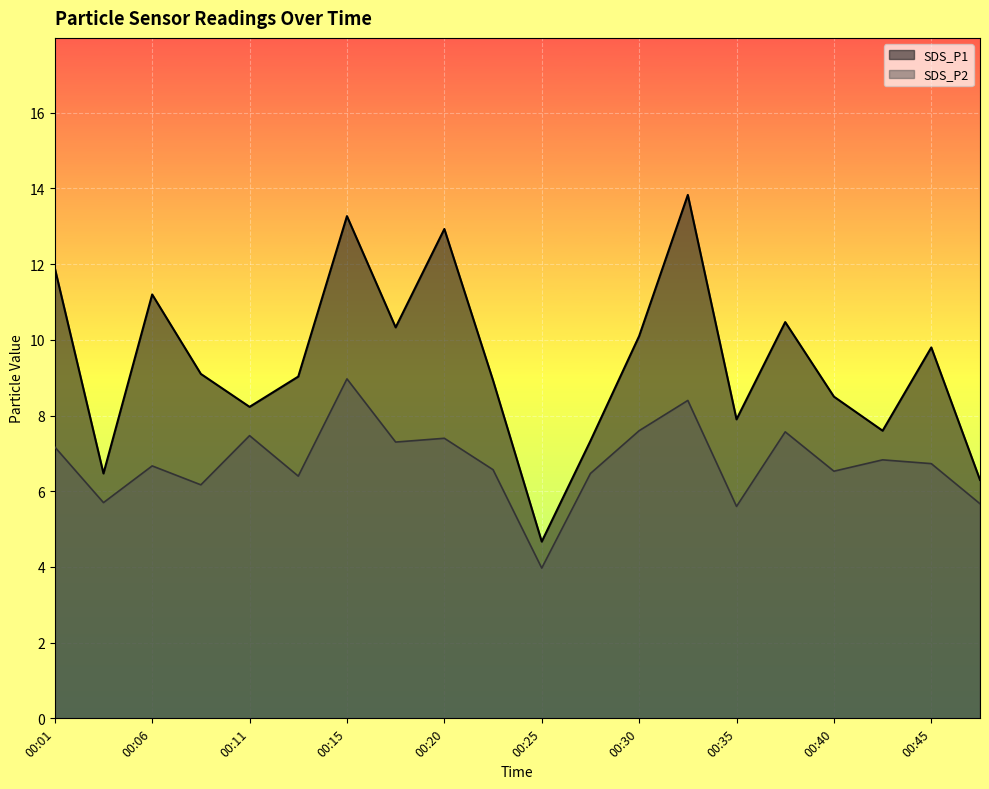

Which category has the lowest value across all series?

00:25